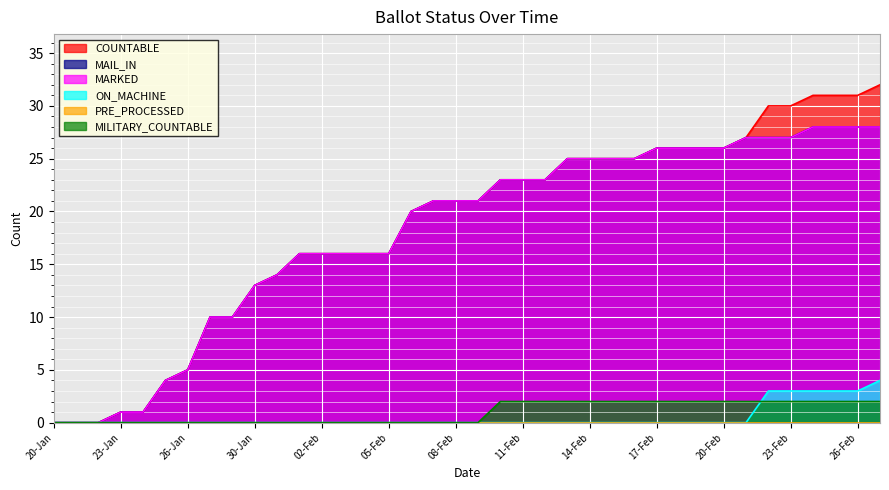

Does the chart display data point markers on the line(s)?

No